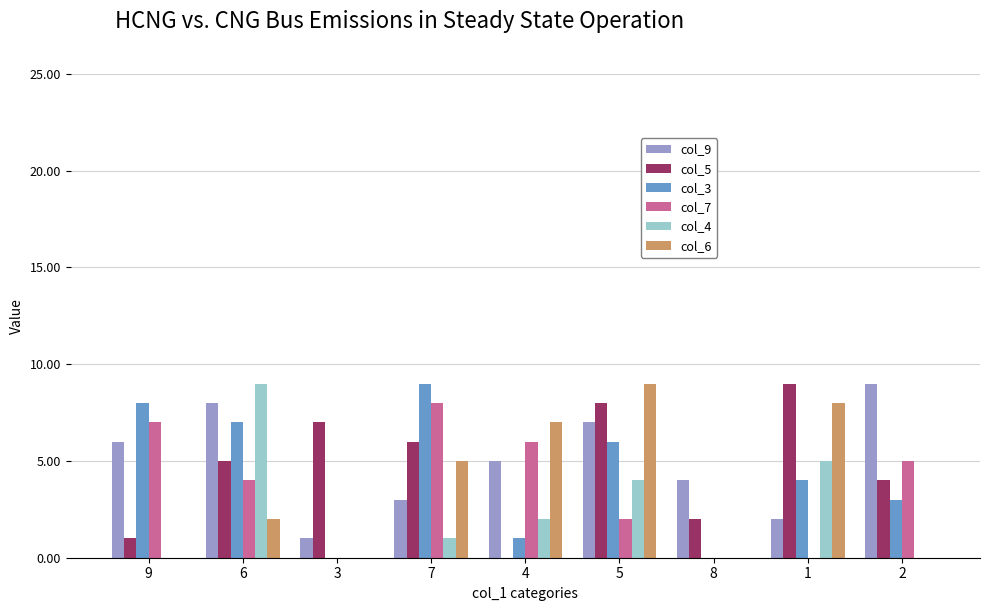

Is the value of col_5 at 7 greater than the value of col_4 at 6?

No